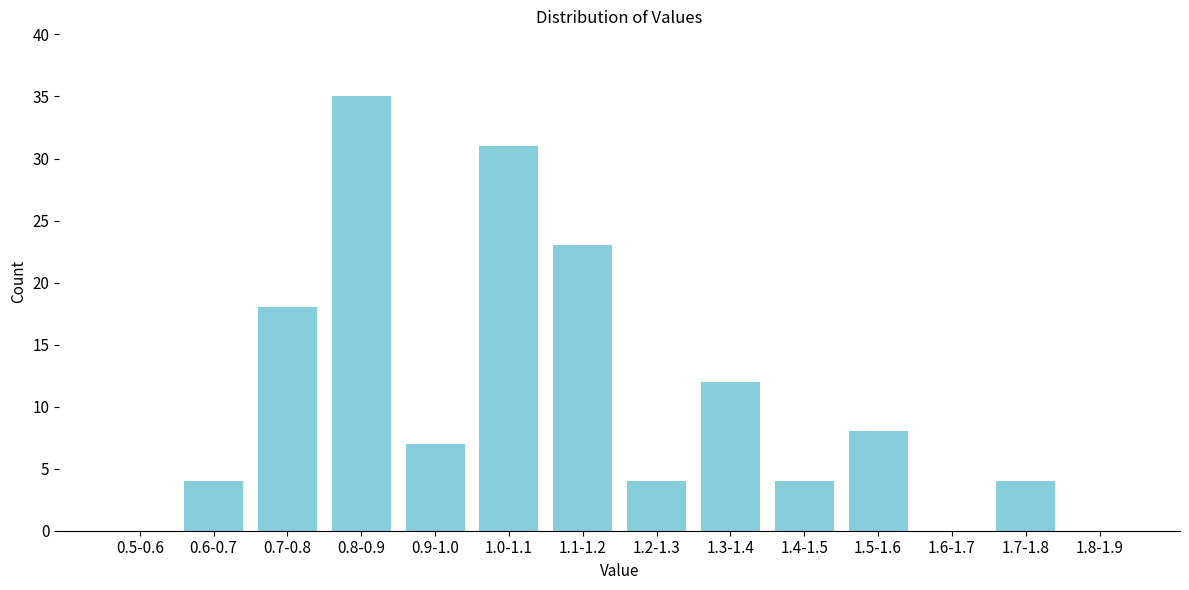

Reading left to right, what are all the values shown in this chart?

0.5-0.6=0	0.6-0.7=4	0.7-0.8=18	0.8-0.9=35	0.9-1.0=7	1.0-1.1=31	1.1-1.2=23	1.2-1.3=4	1.3-1.4=12	1.4-1.5=4	1.5-1.6=8	1.6-1.7=0	1.7-1.8=4	1.8-1.9=0